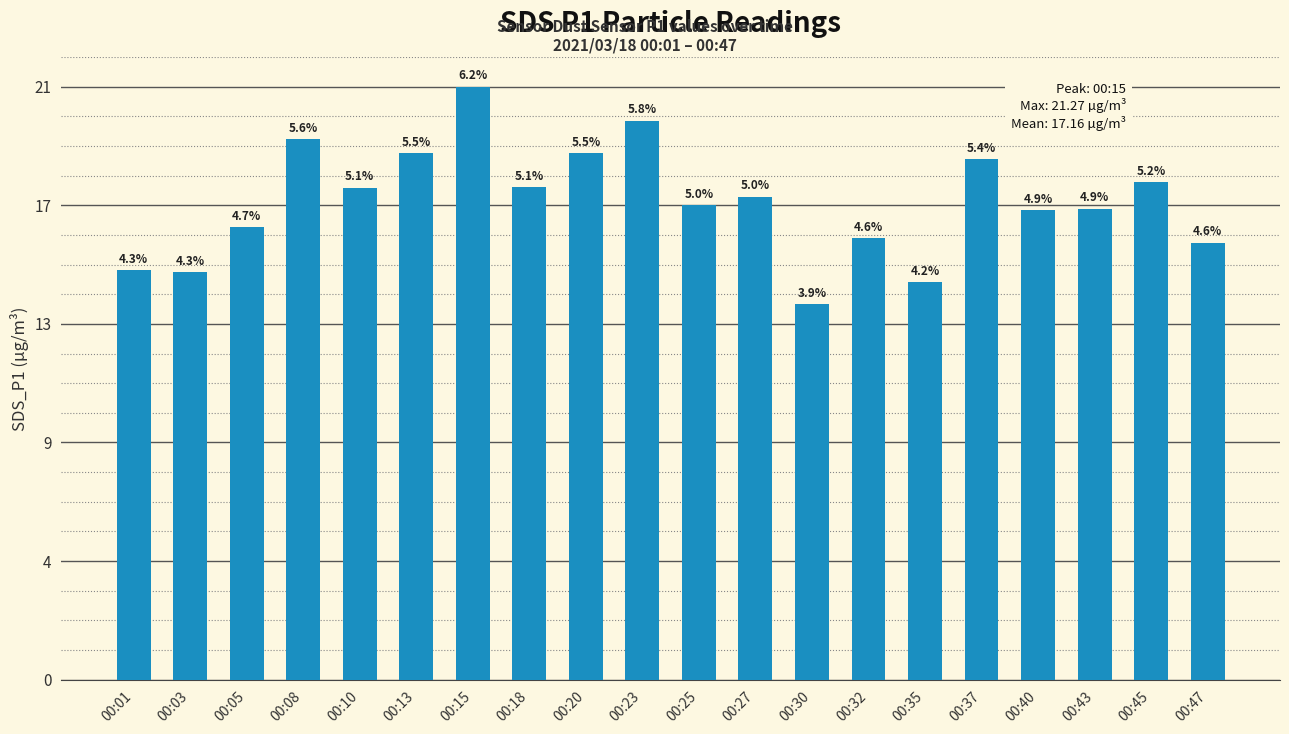

What is the difference between the maximum and second lowest values?

7.0